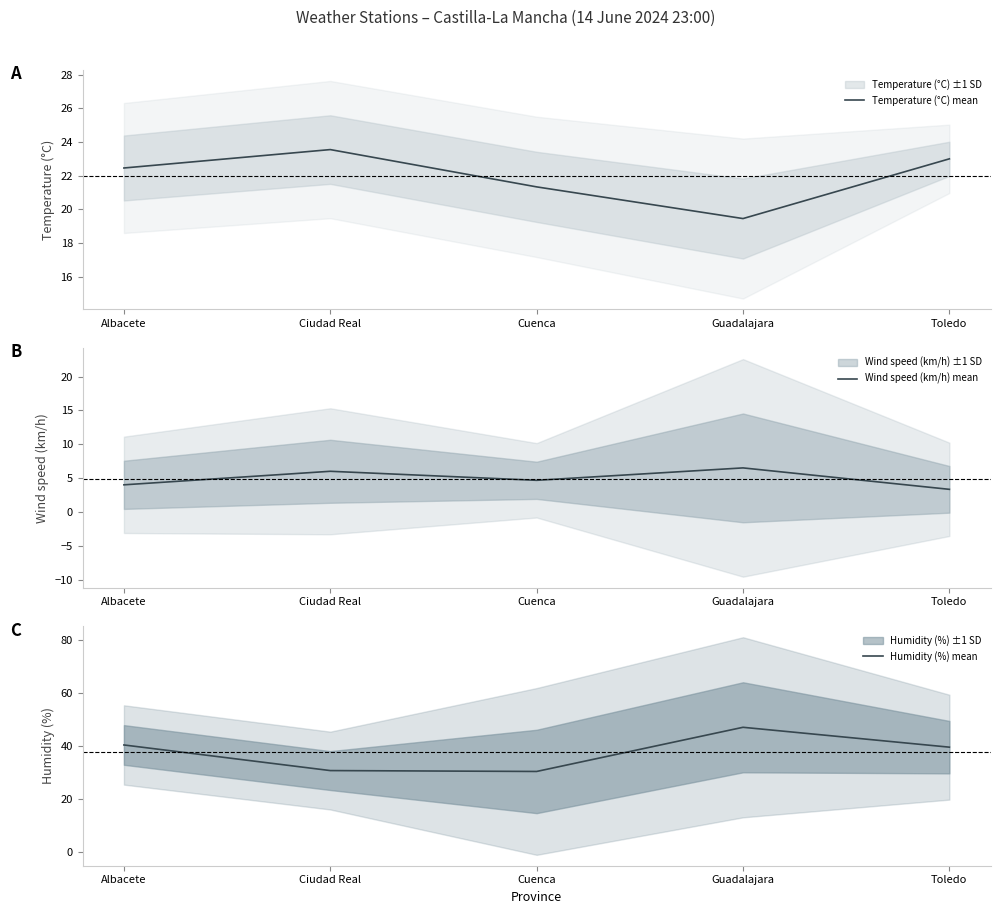

Is it true that Temperature (°C) mean equals 21.3 at Cuenca?

True